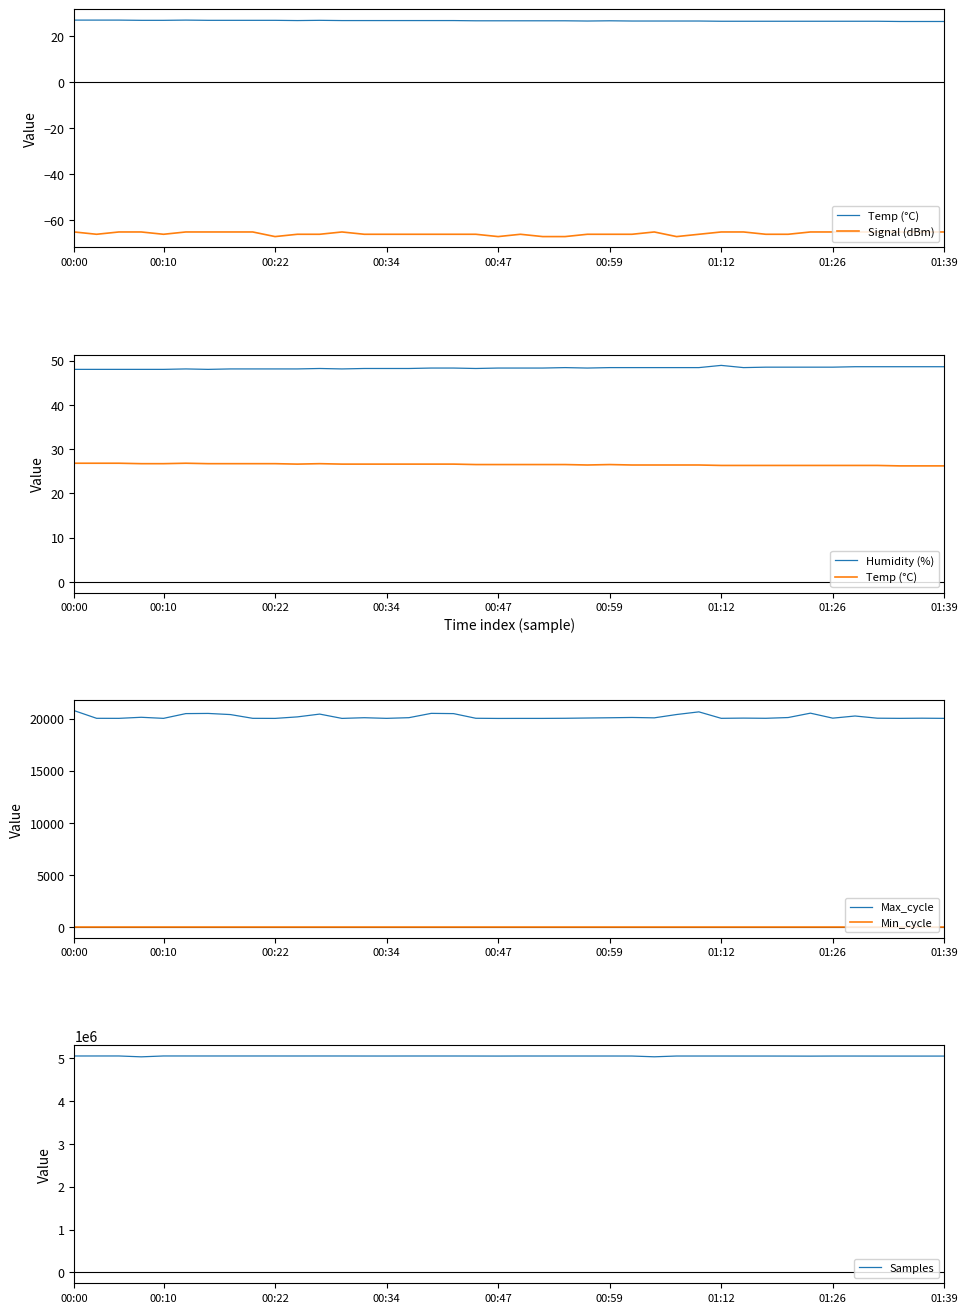

What is the lowest value of the Max_cycle series?

20017